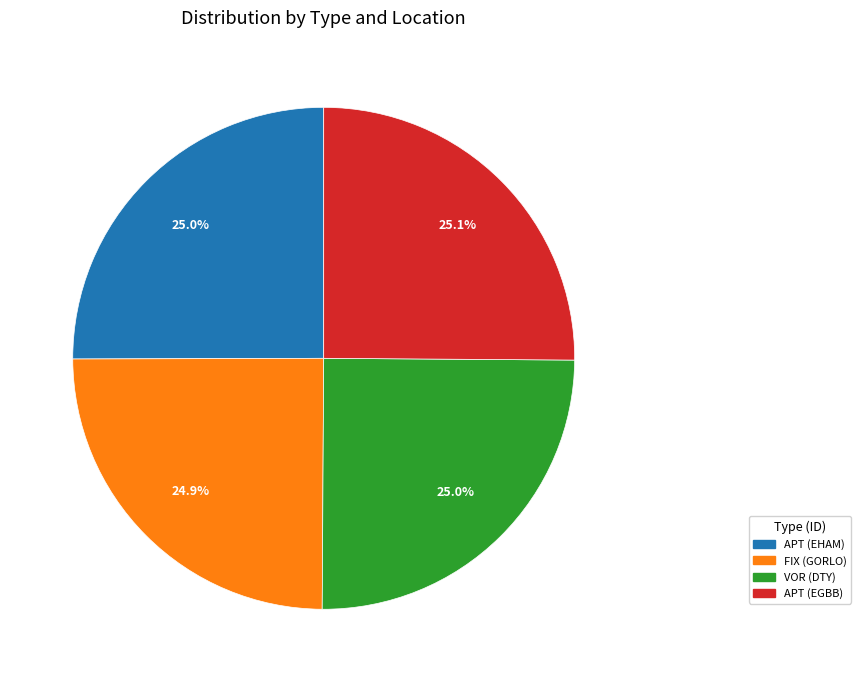

Does any single category account for the majority?

No